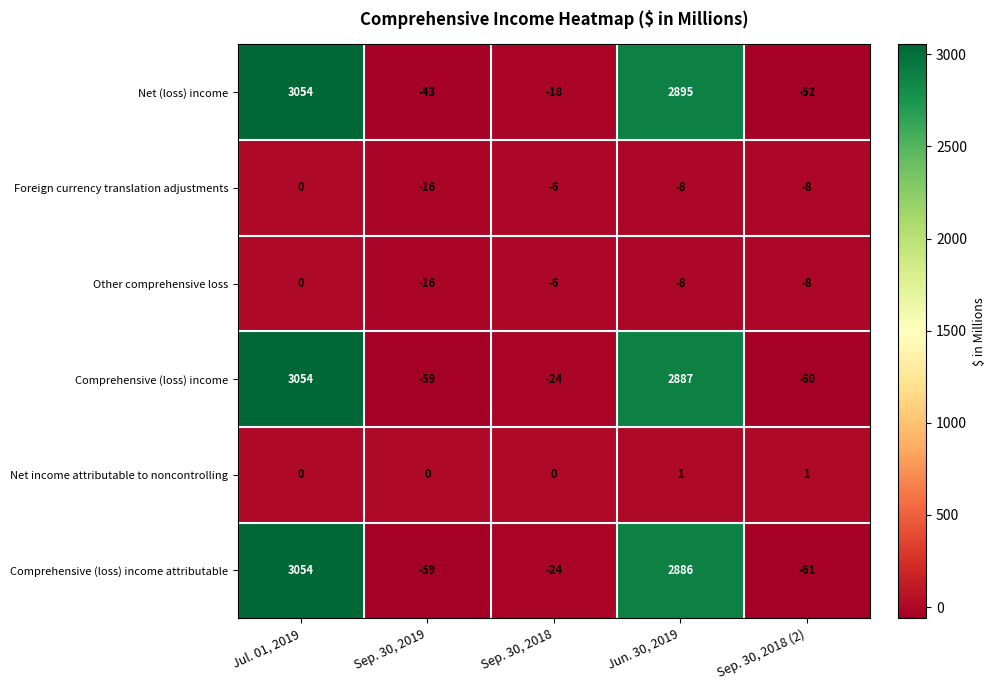

Is it true that Comprehensive (loss) income equals 1715 at Jul. 01, 2019?

False